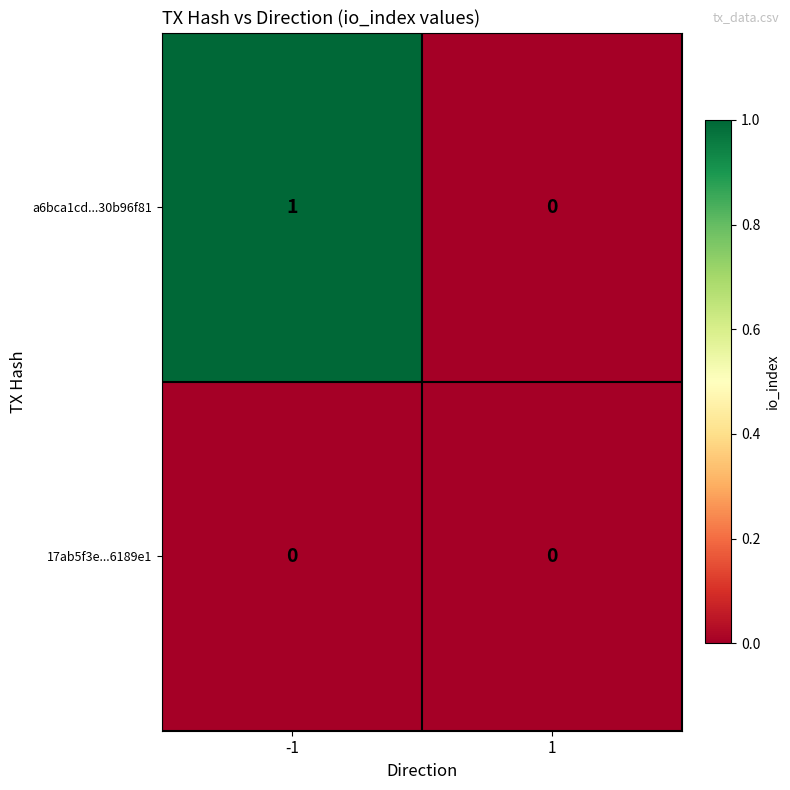

Which series has the largest range (max minus min)?

a6bca1cd...30b96f81